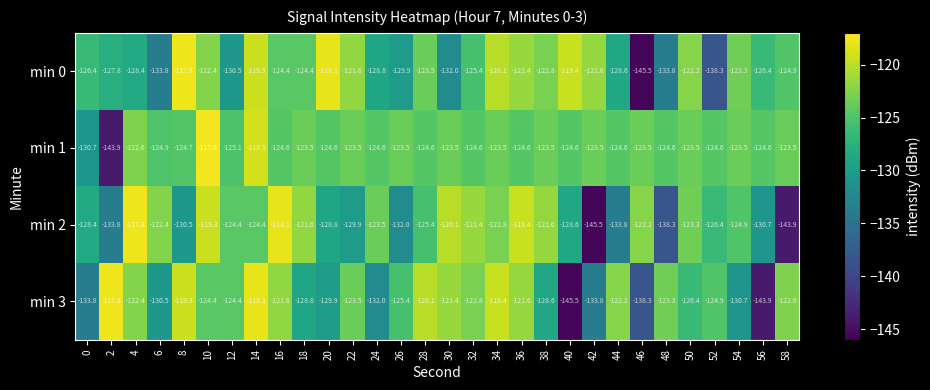

Which series changed the most between 36 and 50?

min 3